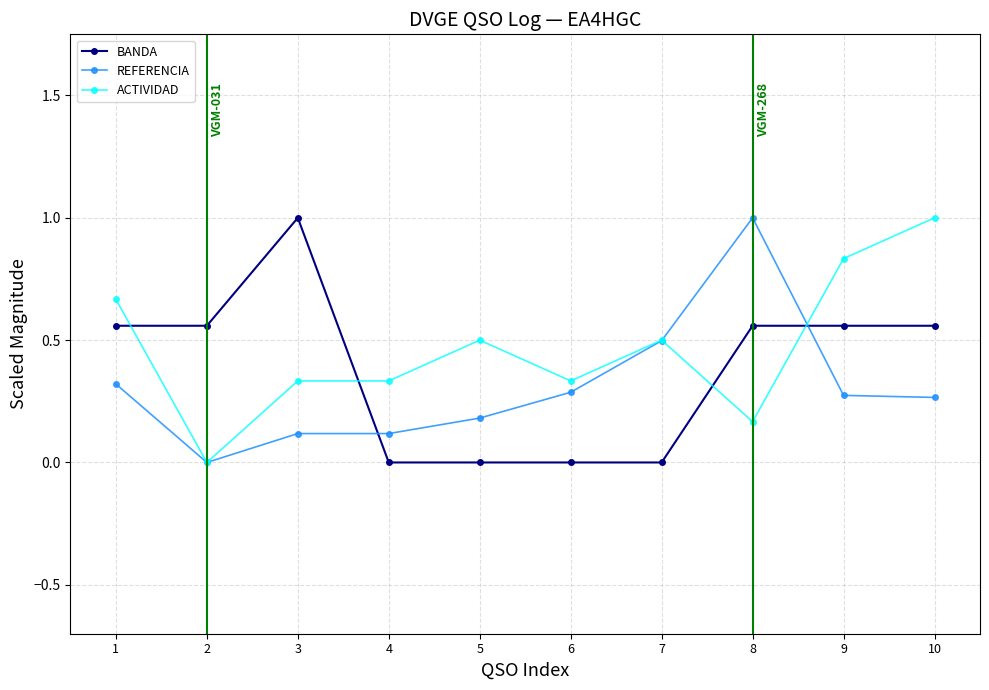

At 8, list the series in order from smallest to largest.

ACTIVIDAD, BANDA, REFERENCIA